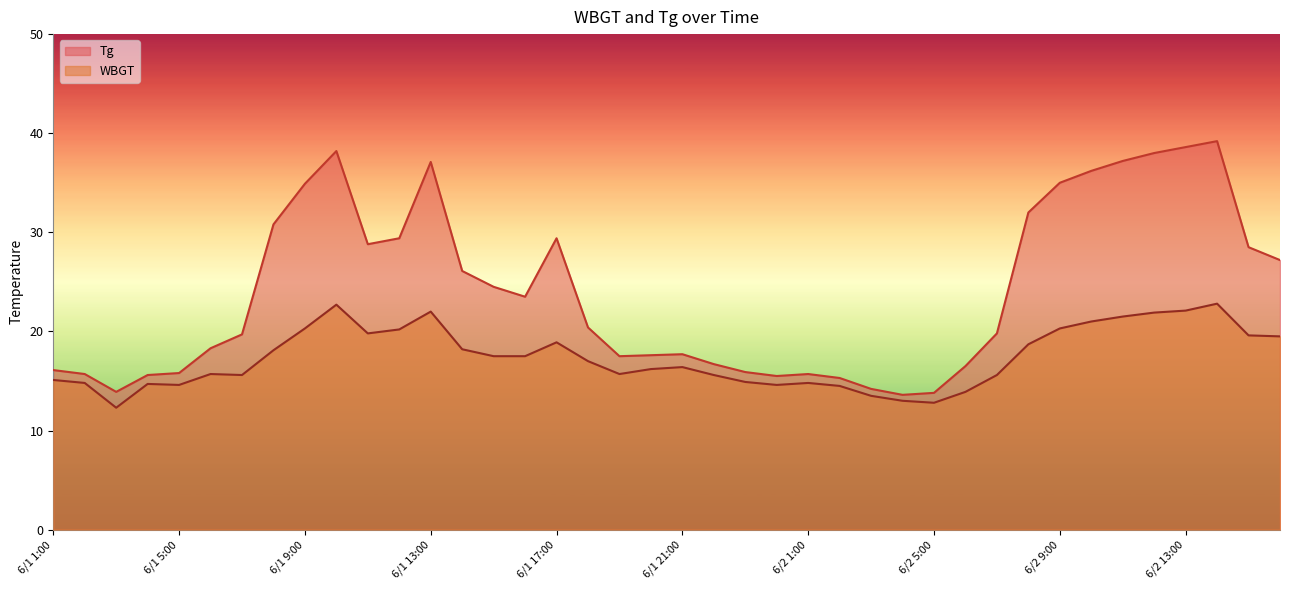

What is the minimum value shown in the chart?

12.3